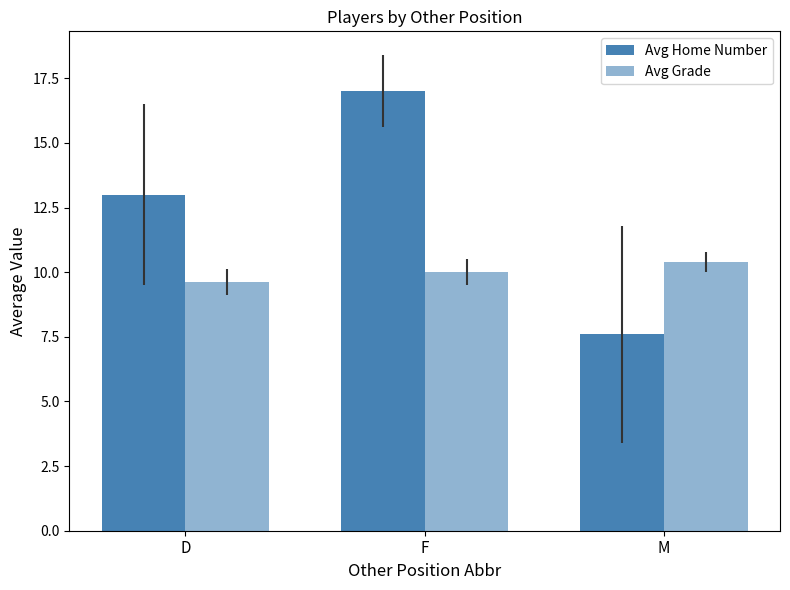

How many bars are there in total?

6